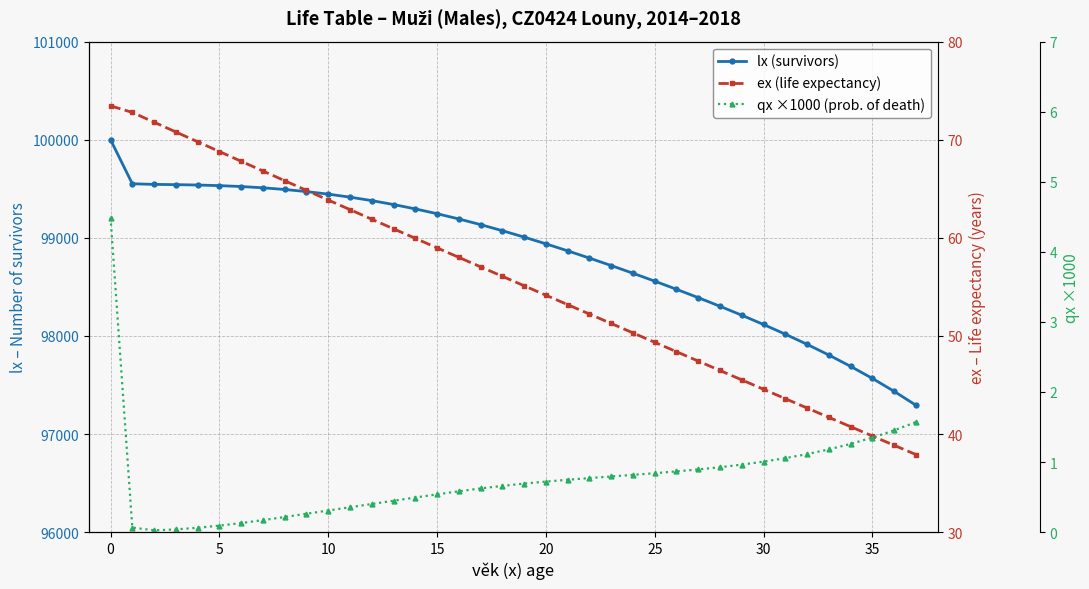

True or false: qx ×1000 (prob. of death) and ex (life expectancy) cross at least once.

False